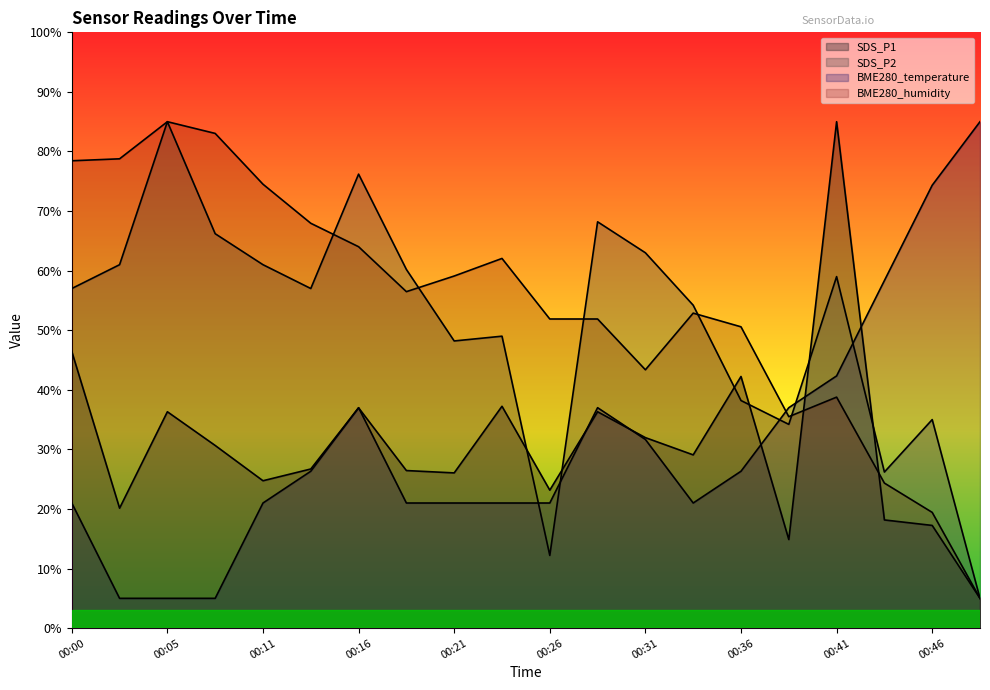

In SDS_P1, how many points are lower than both neighbors (excluding endpoints)?

6